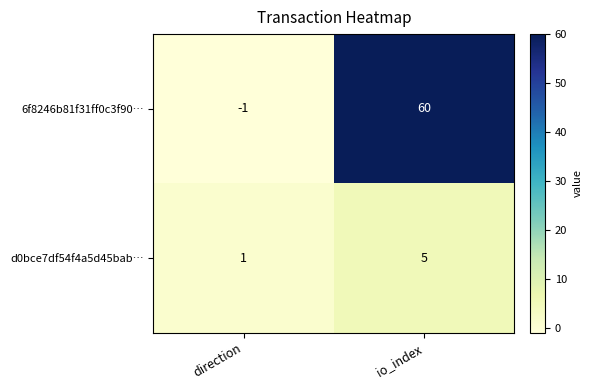

The 6f8246b81f31ff0c3f90… series shows -1 at direction. True or false?

True